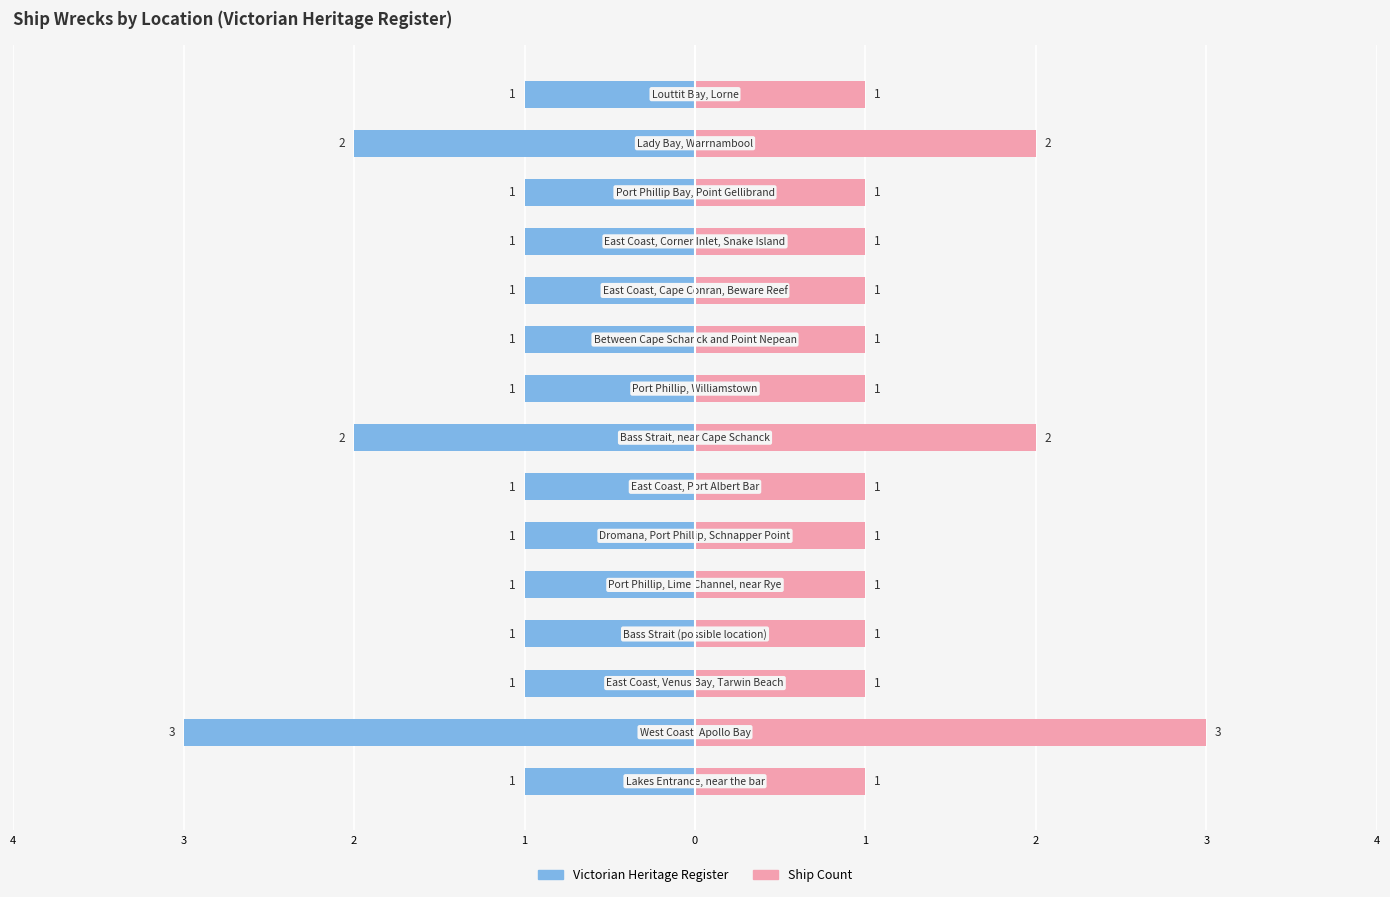

Is the value of Victorian Heritage Register at 4 greater than the value of Ship Count at 12?

No